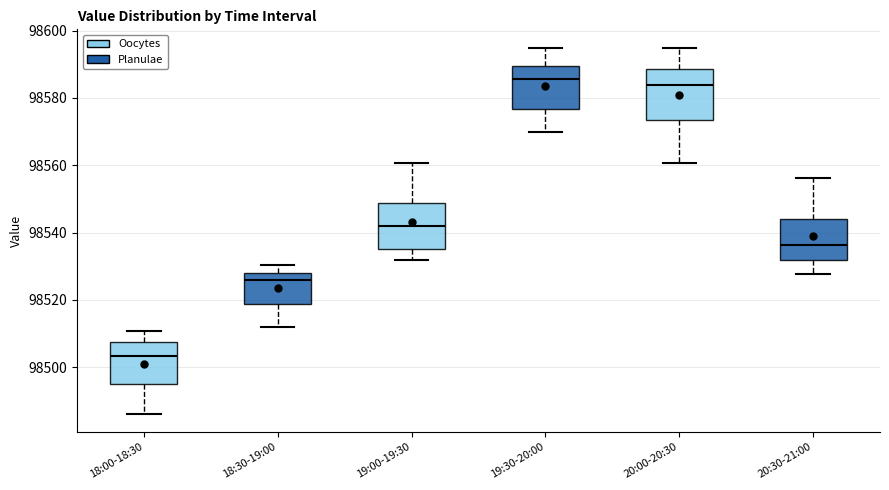

Reading left to right, transcribe this box plot: for each box, give where its median line is, the range the box spans, and where its two whiskers end, as read against the y-axis. The values are not printed on the chart, so give them approximately, as read against the axis.

18:00-18:30: median 98504, box 98496 to 98508, whiskers 98486 to 98510
18:30-19:00: median 98526, box 98518 to 98528, whiskers 98512 to 98530
19:00-19:30: median 98542, box 98536 to 98548, whiskers 98532 to 98560
19:30-20:00: median 98586, box 98576 to 98590, whiskers 98570 to 98594
20:00-20:30: median 98584, box 98574 to 98588, whiskers 98560 to 98594
20:30-21:00: median 98536, box 98532 to 98544, whiskers 98528 to 98556